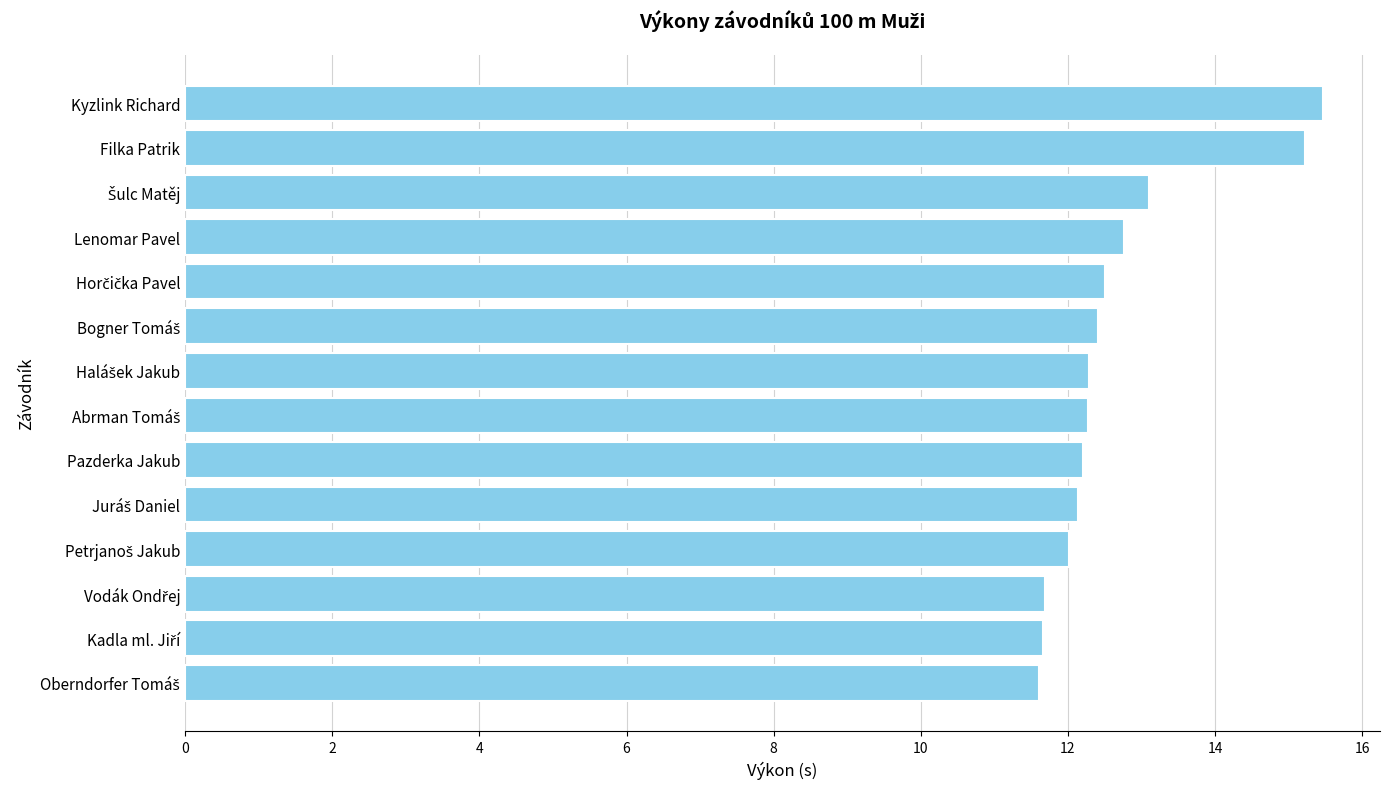

How many distinct data groups are displayed?

1